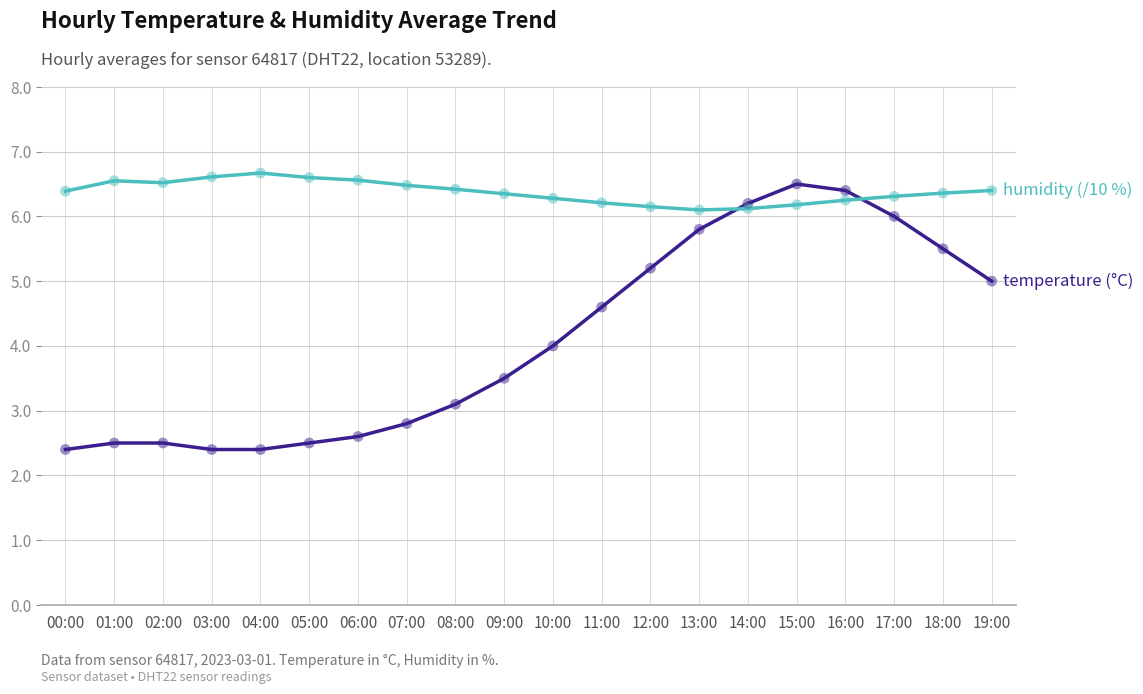

What is the difference between the highest and lowest values at 15:00?

0.3